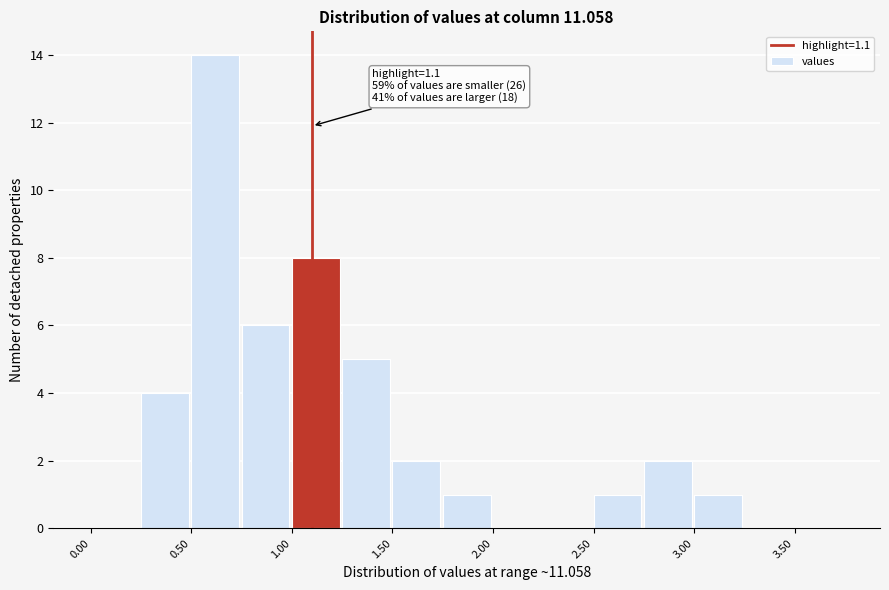

Over which range of the x-axis is the bar tallest?

0.50 to 0.75